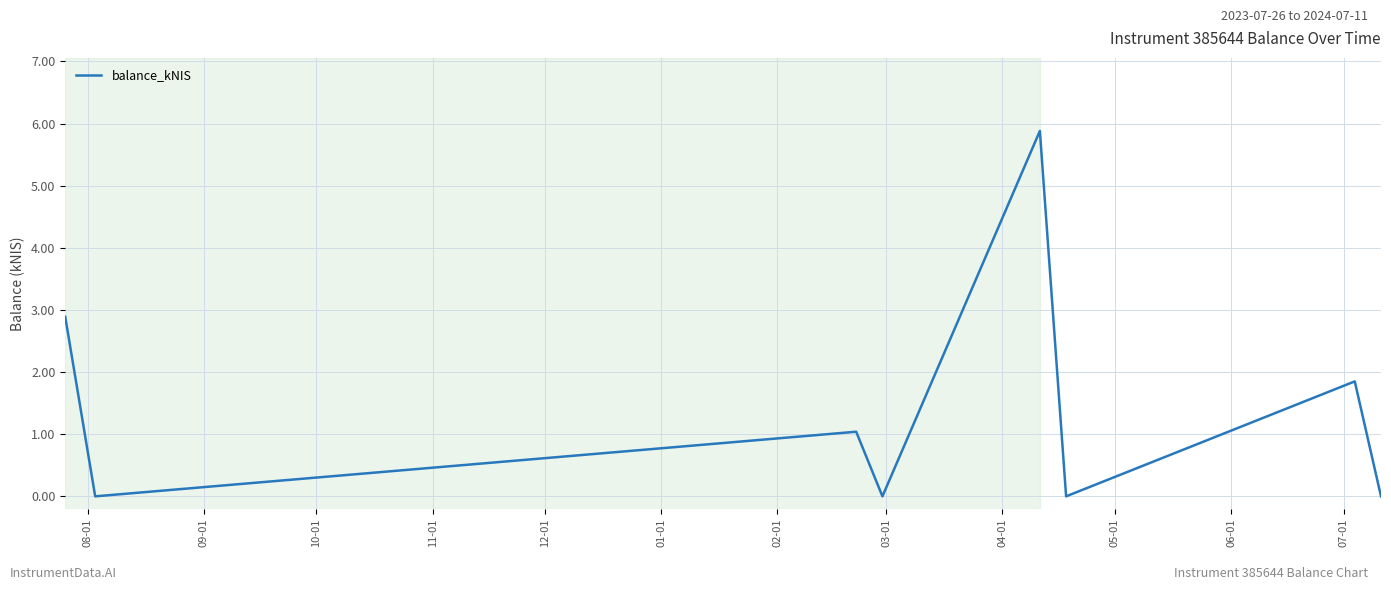

What is the maximum value shown in the chart?

5.9